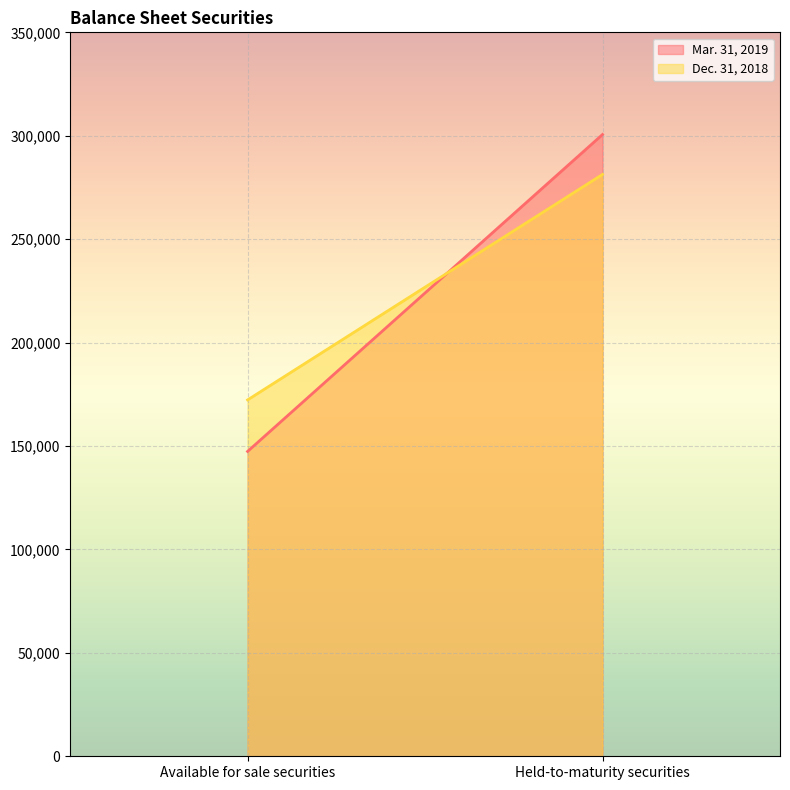

Which label corresponds to the smallest value in the chart?

Available for sale securities